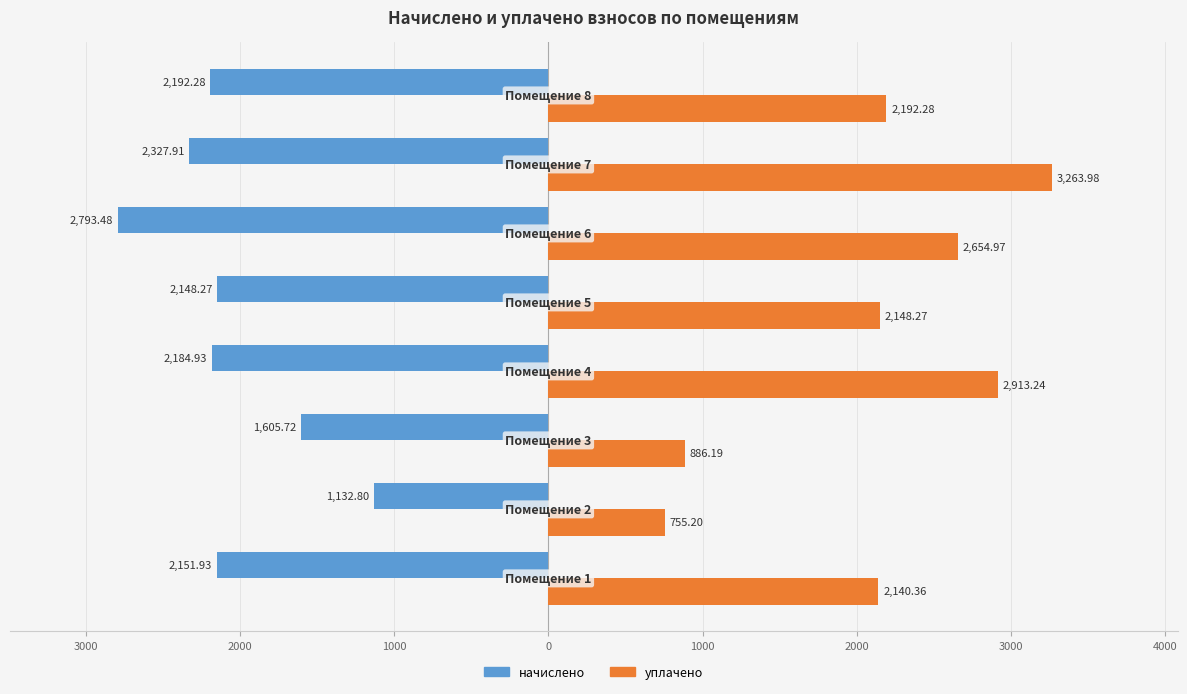

What are all the series names shown in the legend?

начислено, уплачено